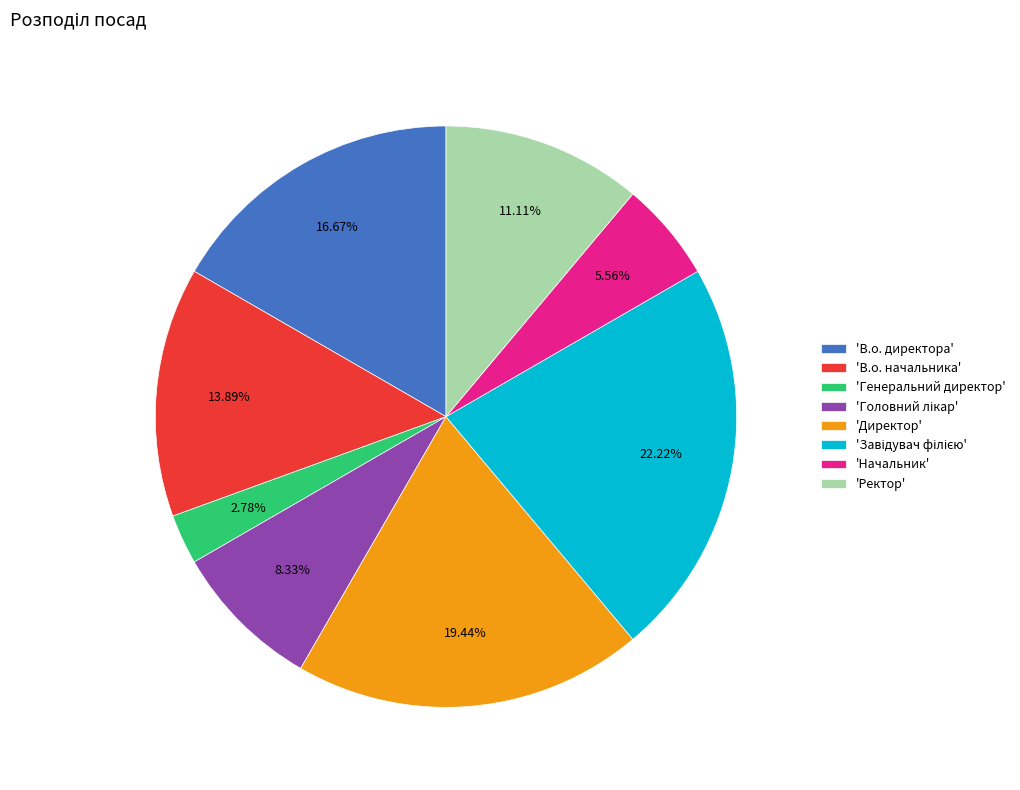

What is the smallest slice in the pie chart?

'Генеральний директор'